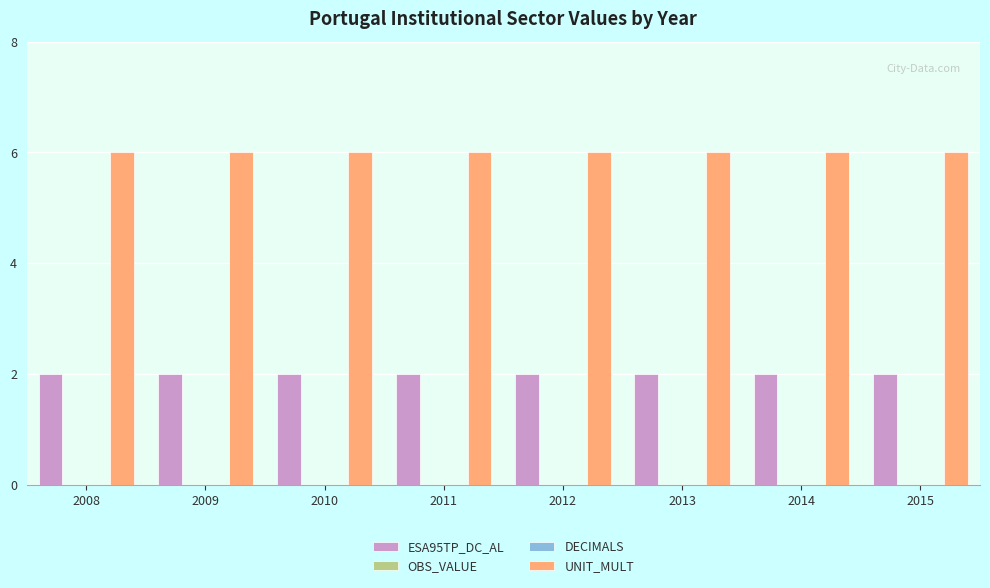

What is the sum of all UNIT_MULT values?

48